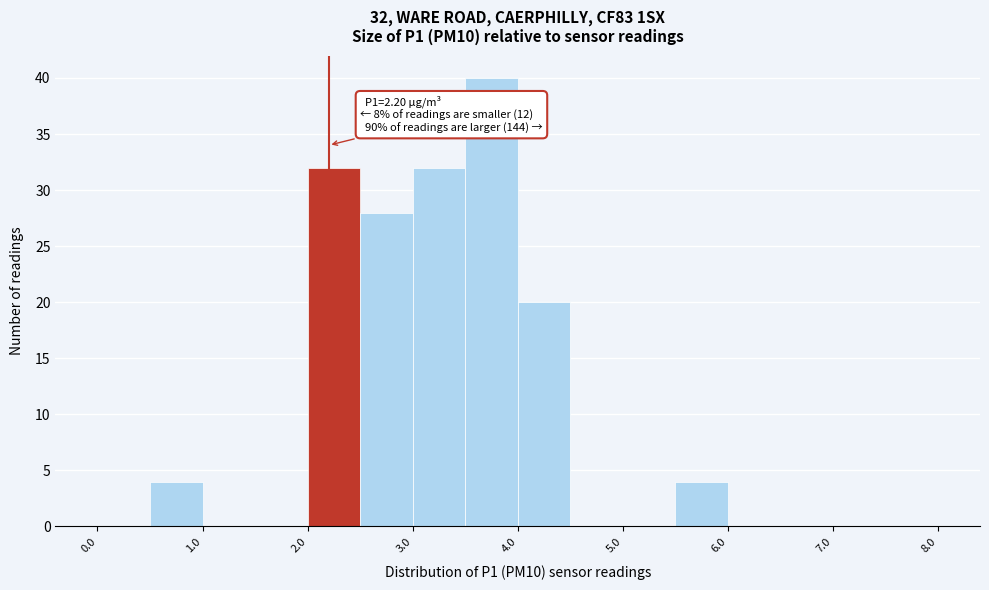

Over which range of the x-axis is the bar tallest?

3.5 to 4.0